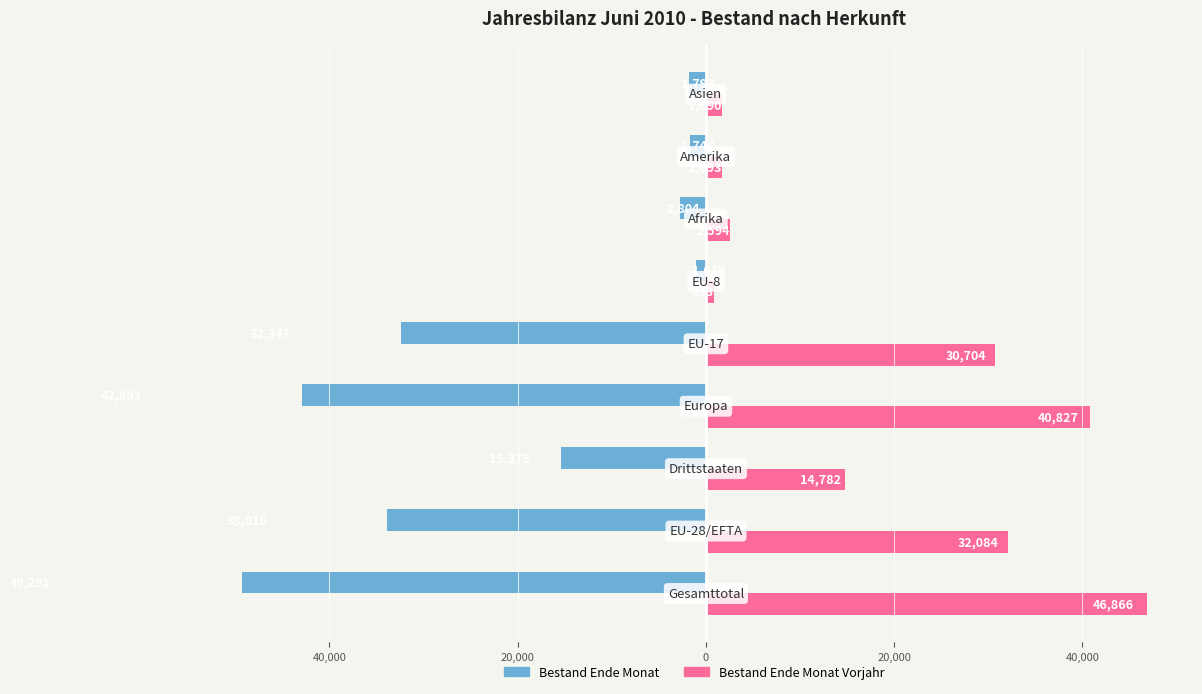

What are all the series names shown in the legend?

Bestand Ende Monat, Bestand Ende Monat Vorjahr